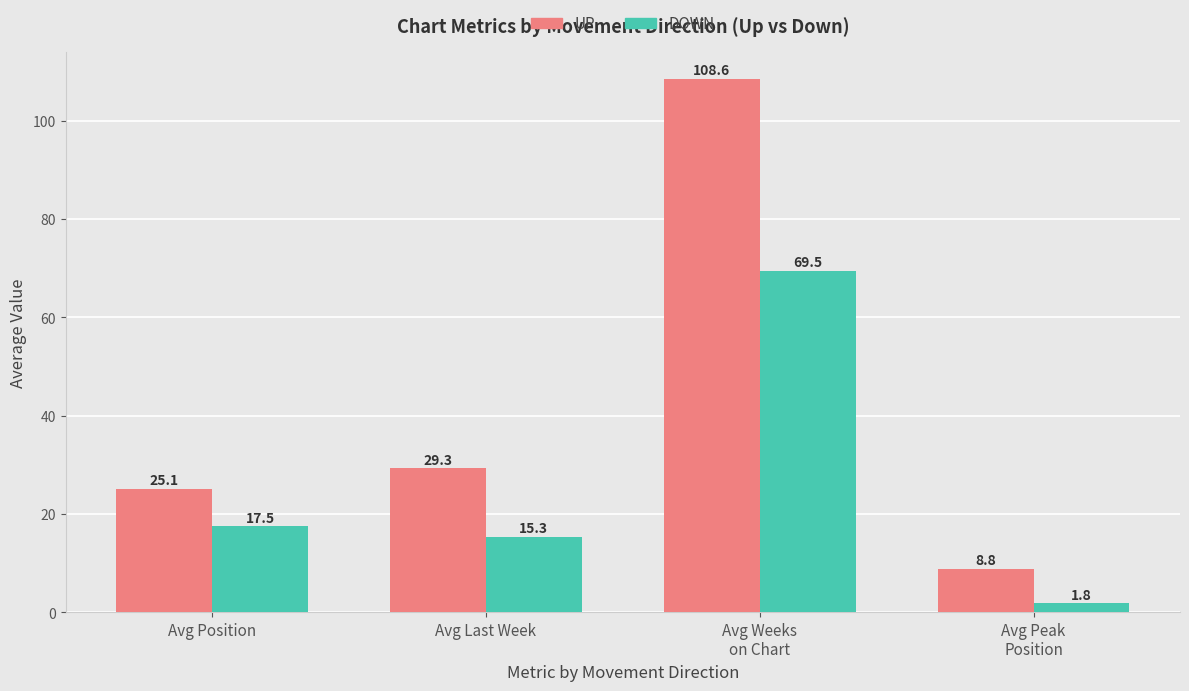

What is the greatest value displayed?

108.6